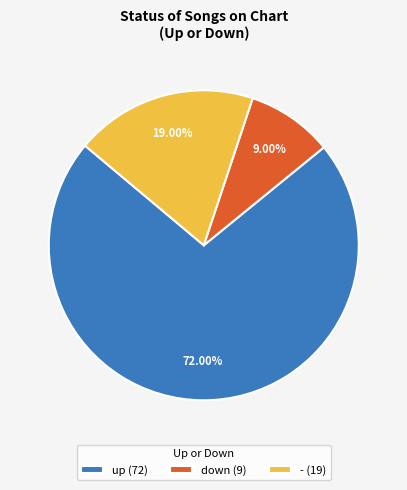

To the nearest percent, what is the difference between the down and - slice percentages?

10%